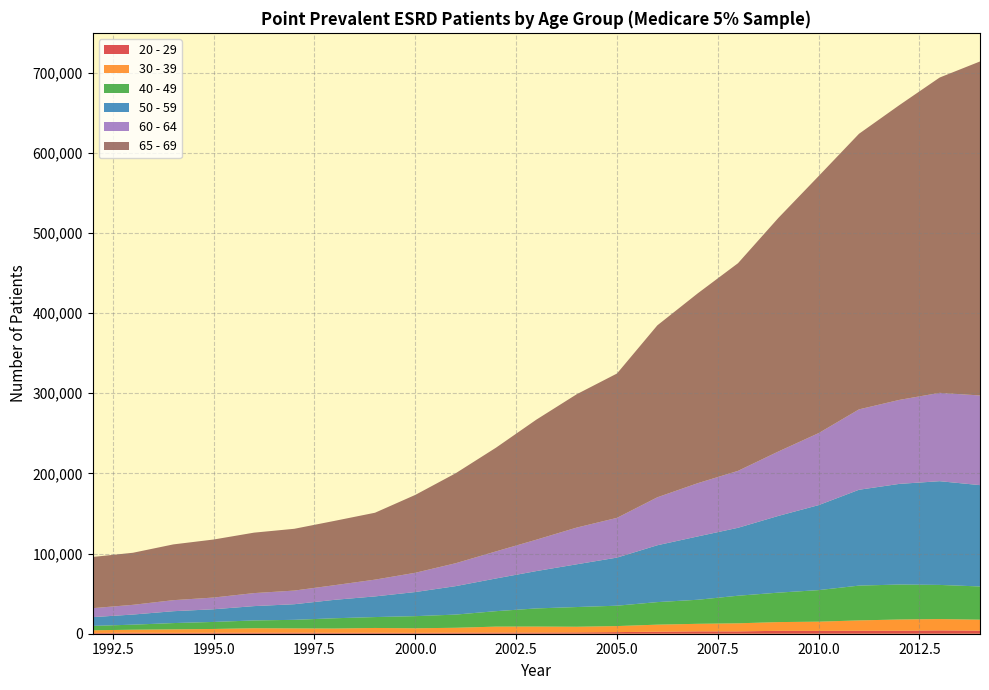

Reading left to right, list all the values displayed in this chart.

20 - 29: 1992=960	1993=1300	1994=1120	1995=1280	1996=1320	1997=1400	1998=1180	1999=1260	2000=1080	2001=1400	2002=1460	2003=1480	2004=1660	2005=2000	2006=2560	2007=2960	2008=2940	2009=3600	2010=3540	2011=3700	2012=3720	2013=4160	2014=3840
30 - 39: 1992=3320	1993=3700	1994=4320	1995=4660	1996=5520	1997=5240	1998=5300	1999=5920	2000=5700	2001=6020	2002=7400	2003=7440	2004=7040	2005=7540	2006=8760	2007=9400	2008=10040	2009=10920	2010=11500	2011=12920	2012=14020	2013=14120	2014=13680
40 - 49: 1992=5480	1993=6300	1994=7840	1995=8760	1996=9720	1997=10680	1998=12820	1999=13600	2000=15140	2001=16440	2002=19280	2003=22640	2004=24580	2005=25420	2006=28120	2007=30000	2008=34420	2009=36720	2010=39360	2011=43400	2012=43620	2013=42600	2014=41440
50 - 59: 1992=10920	1993=12620	1994=14800	1995=15820	1996=17880	1997=19480	1998=23000	1999=25760	2000=30080	2001=35500	2002=40800	2003=46580	2004=53320	2005=60000	2006=70920	2007=78980	2008=84740	2009=95720	2010=106040	2011=119560	2012=125540	2013=129400	2014=126400
60 - 64: 1992=11200	1993=12140	1994=13780	1995=14620	1996=16240	1997=17040	1998=18260	1999=20940	2000=24040	2001=28580	2002=33780	2003=39160	2004=45800	2005=49580	2006=59820	2007=66420	2008=71020	2009=80340	2010=89820	2011=100300	2012=104780	2013=110200	2014=111860
65 - 69: 1992=63860	1993=64940	1994=69560	1995=72380	1996=75400	1997=77060	1998=80240	1999=83440	2000=97140	2001=112220	2002=129340	2003=149720	2004=166300	2005=180060	2006=214480	2007=236760	2008=259020	2009=291340	2010=320660	2011=343760	2012=367680	2013=393340	2014=416640